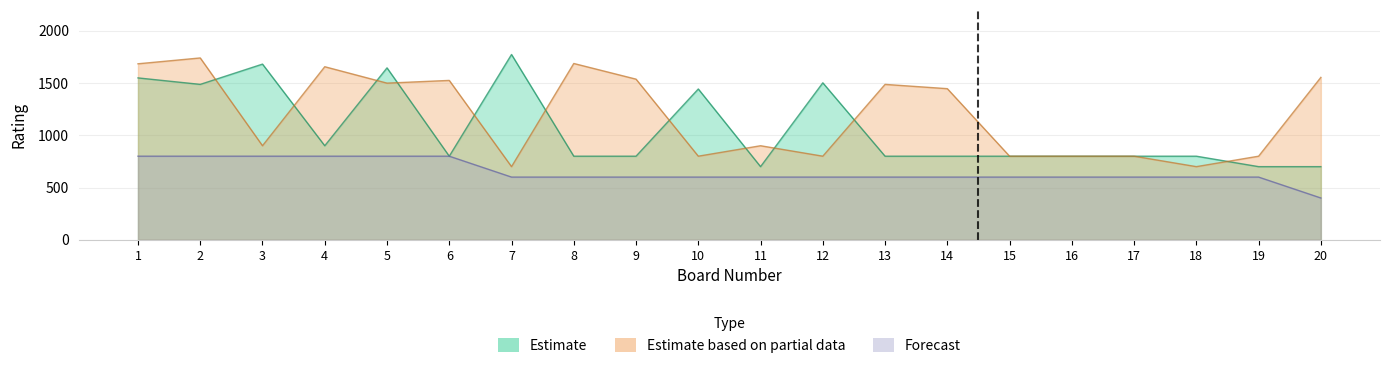

What is the difference between the highest and lowest values at 3?

881